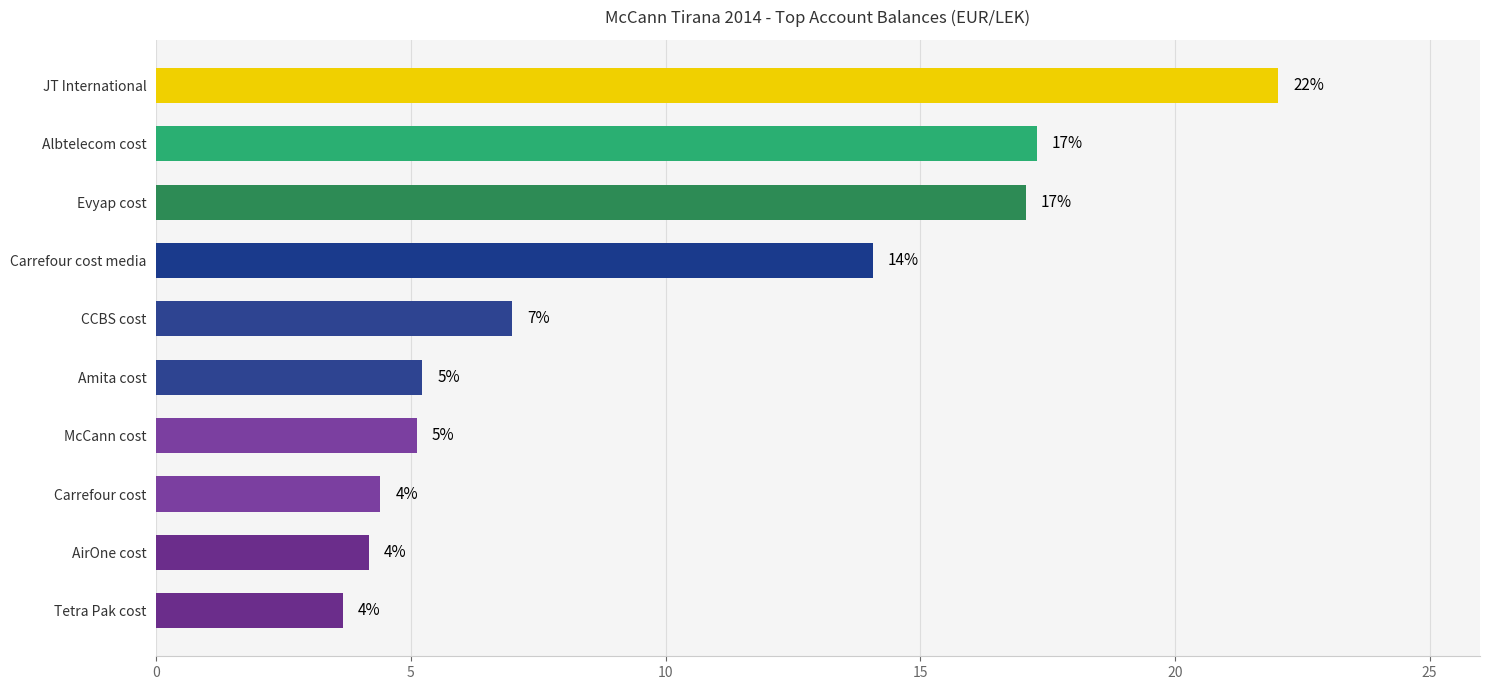

At which label is the value closest to 12?

Carrefour cost media